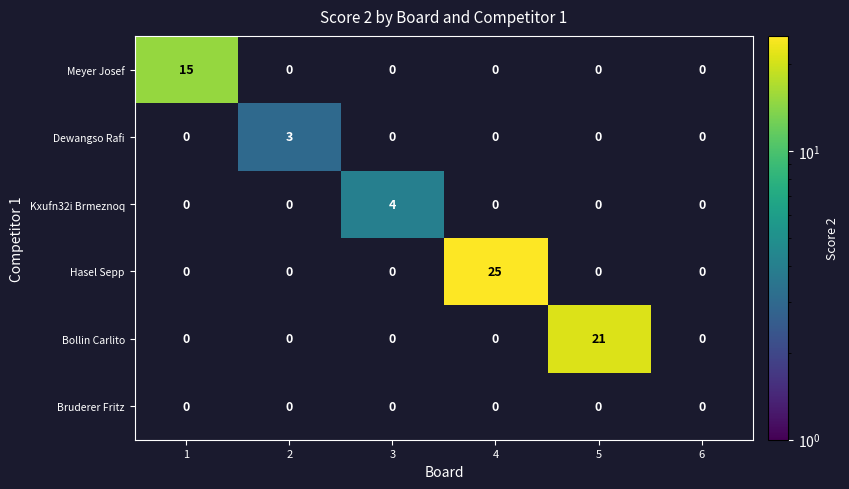

The Meyer Josef series shows 15 at 1. True or false?

True